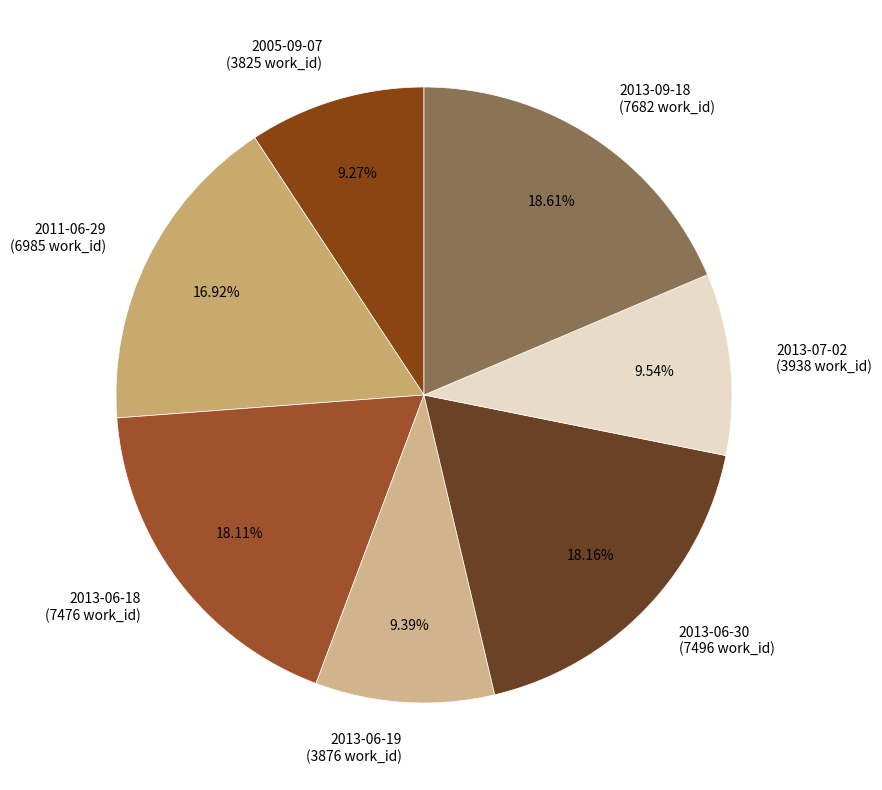

Is it true that 2013-09-18 is 19% of the pie?

True